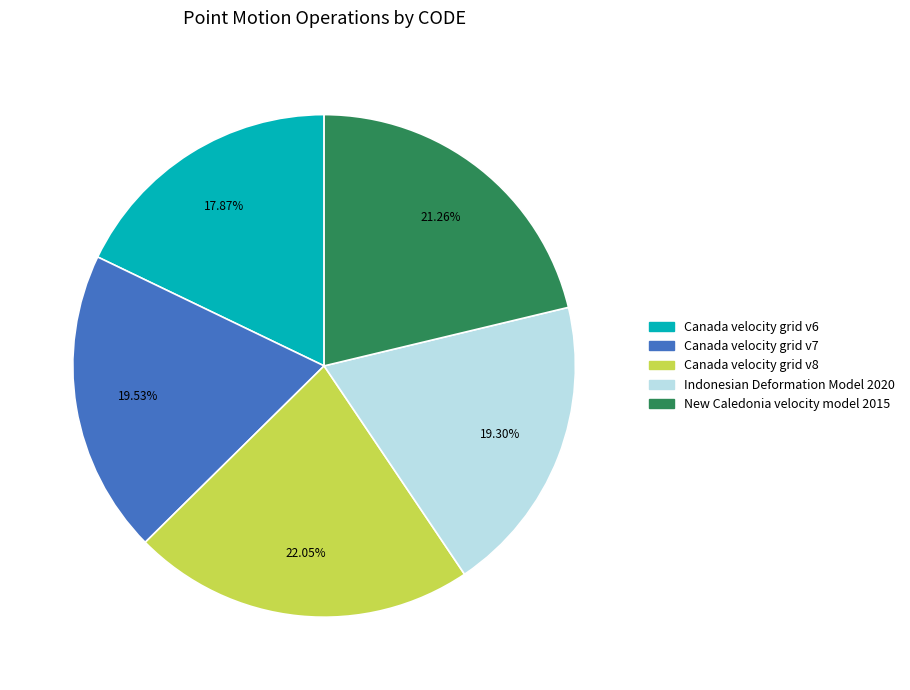

To the nearest percent, what portion does Canada velocity grid v7 represent?

20%